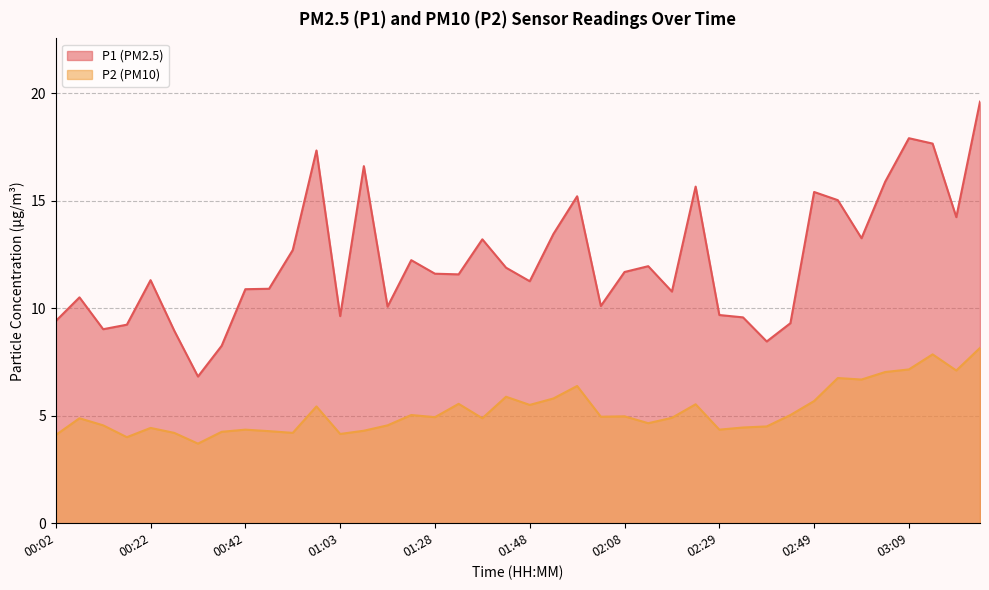

Which has a higher value, 03:19 or 00:02?

03:19